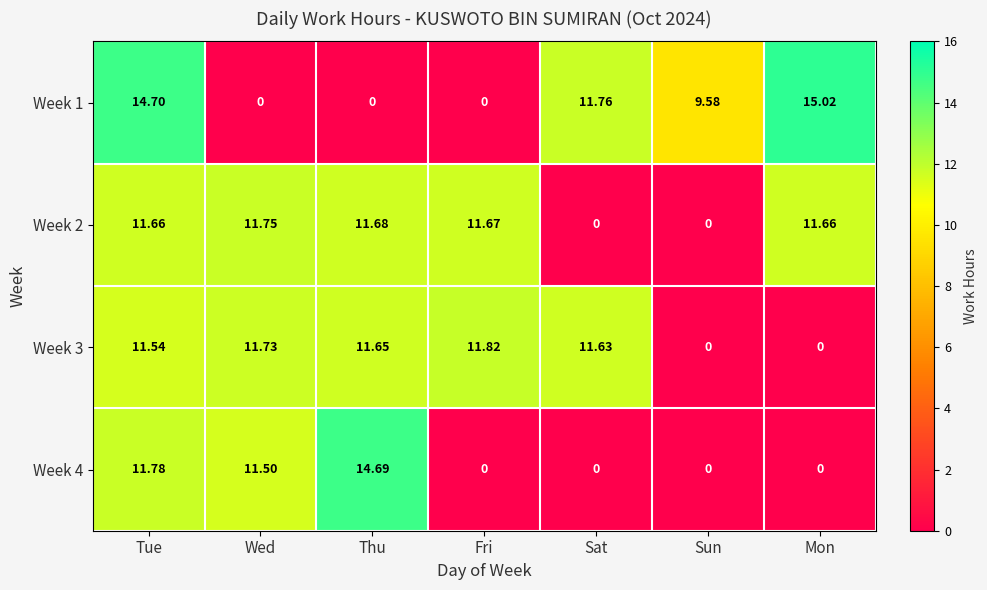

Where is Week 4 nearest to the value 7?

Wed